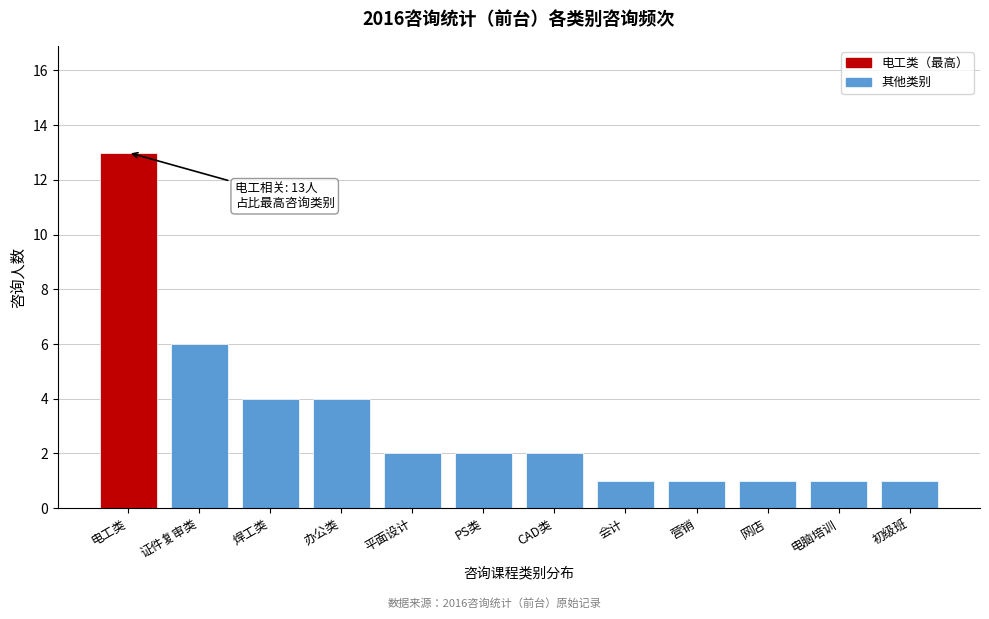

Reading right to left, what are all the values shown in this chart?

1	1	1	1	1	2	2	2	4	4	6	13